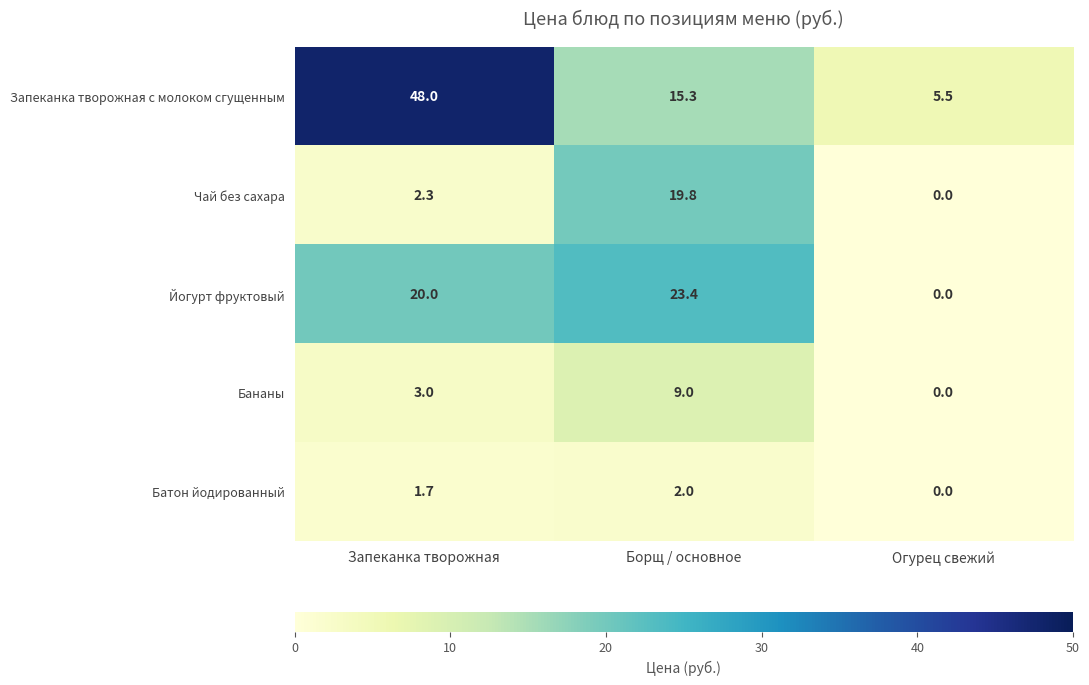

Reading right to left, what are all the values shown in this chart?

Запеканка творожная с молоком сгущенным: Огурец свежий=5.5	Борщ / основное=15.3	Запеканка творожная=48.0
Чай без сахара: Огурец свежий=0.0	Борщ / основное=19.8	Запеканка творожная=2.3
Йогурт фруктовый: Огурец свежий=0.0	Борщ / основное=23.4	Запеканка творожная=20.0
Бананы: Огурец свежий=0.0	Борщ / основное=9.0	Запеканка творожная=3.0
Батон йодированный: Огурец свежий=0.0	Борщ / основное=2.0	Запеканка творожная=1.7